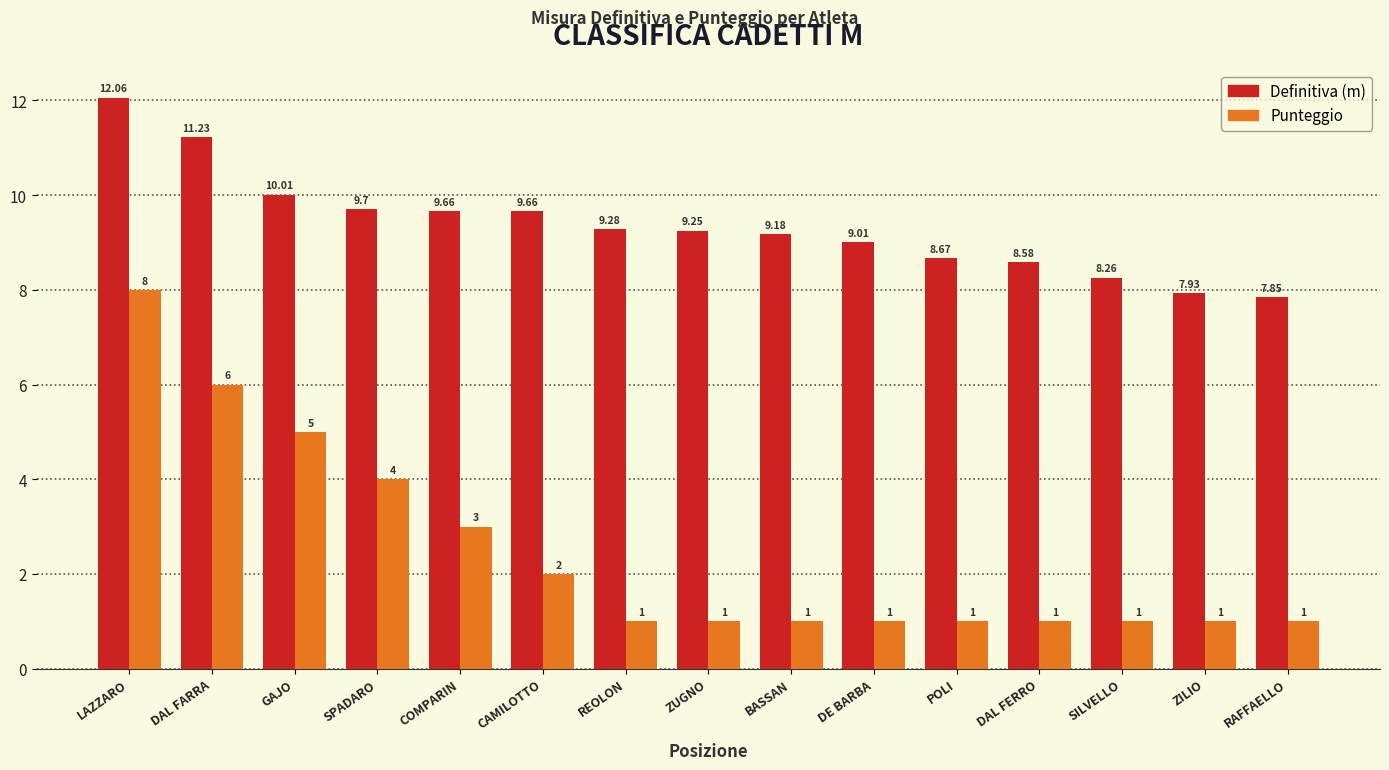

What is the total value across all series at GAJO?

15.0